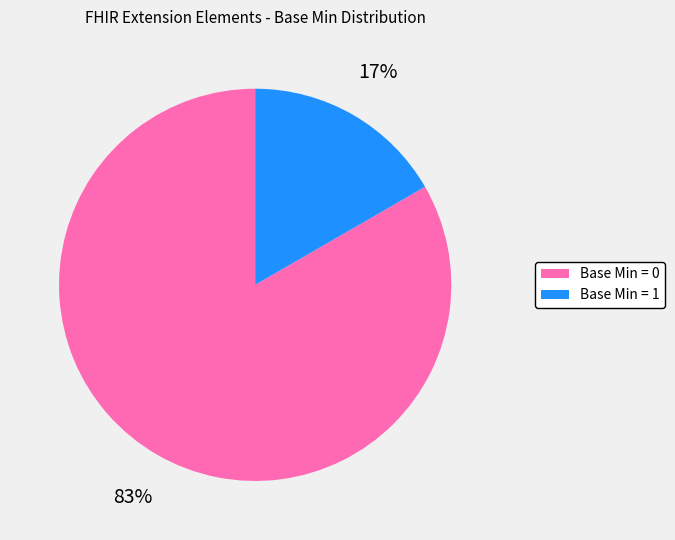

True or false: Base Min = 1 accounts for 24% of the total.

False